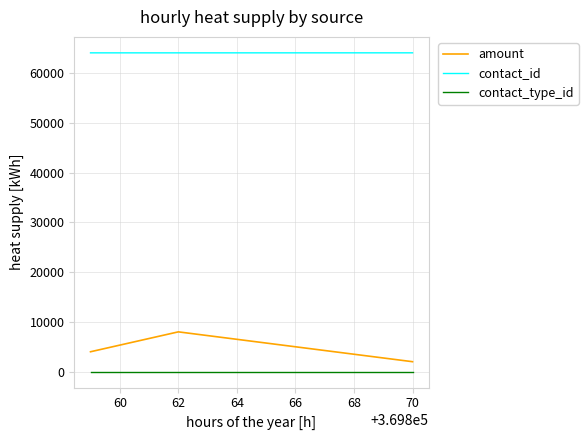

Is this an area chart (filled region under the line)?

No